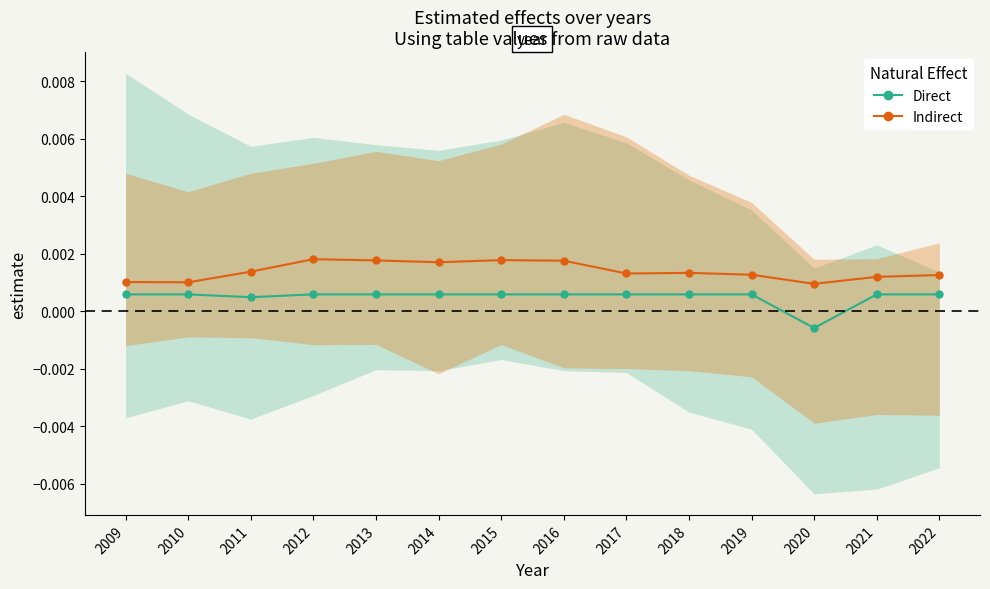

Rank the series at 2016 from lowest to highest value.

Direct, Indirect